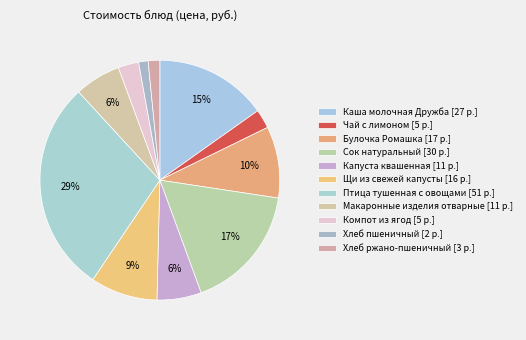

How many slices are in this pie chart?

11